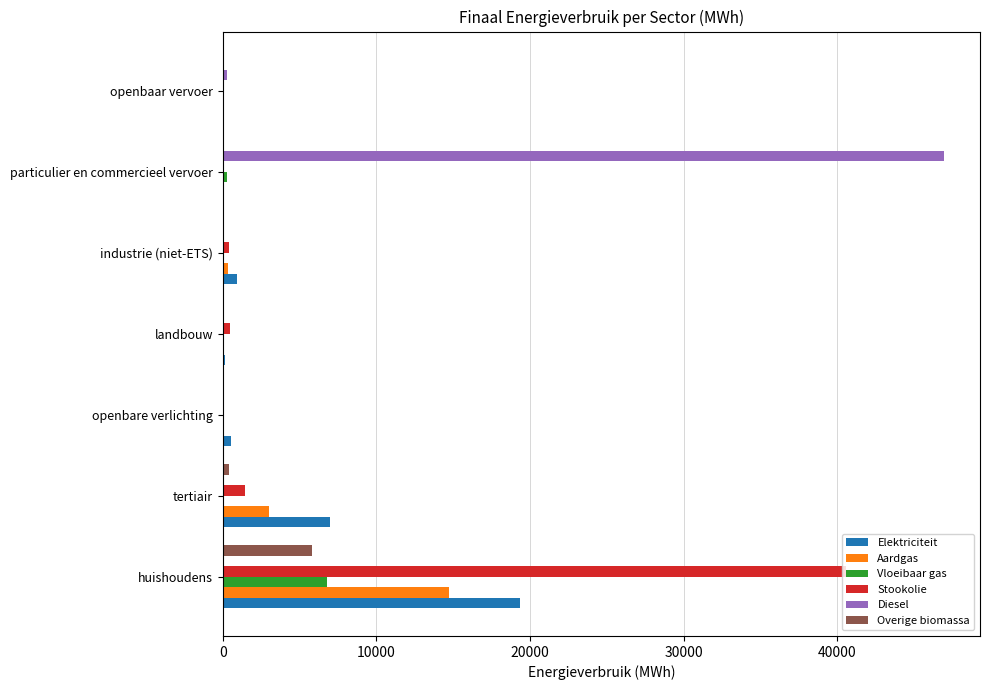

Between tertiair and industrie (niet-ETS), which series saw the biggest shift?

Elektriciteit